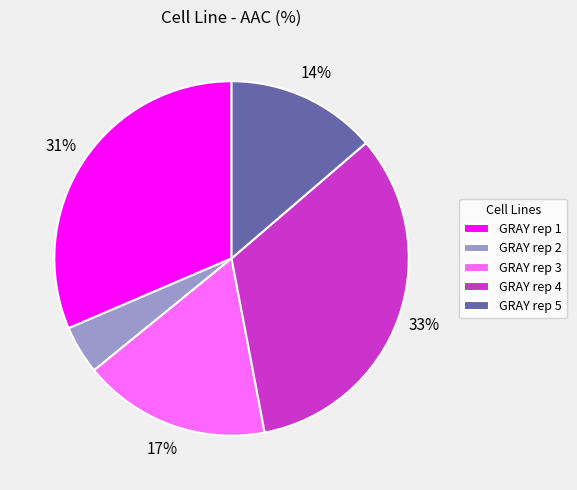

To the nearest percent, what is the difference between the largest and smallest slice percentages?

29%